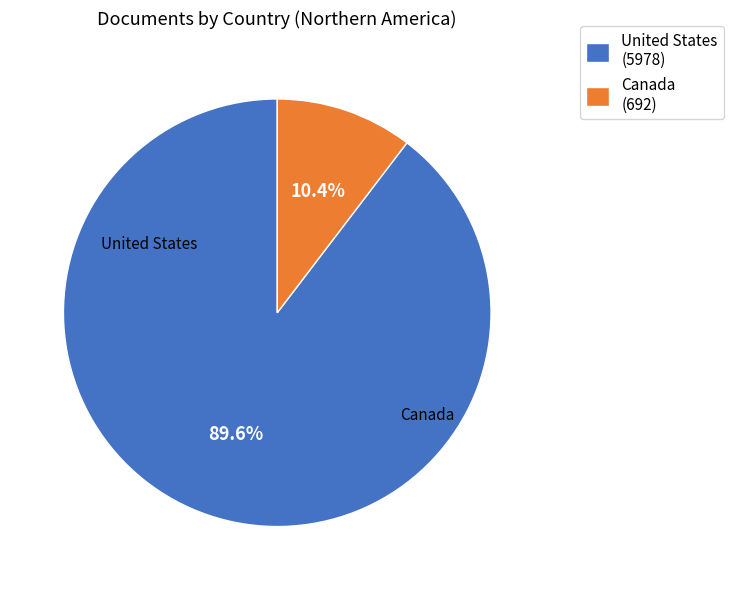

Between United States and Canada, which is larger?

United States